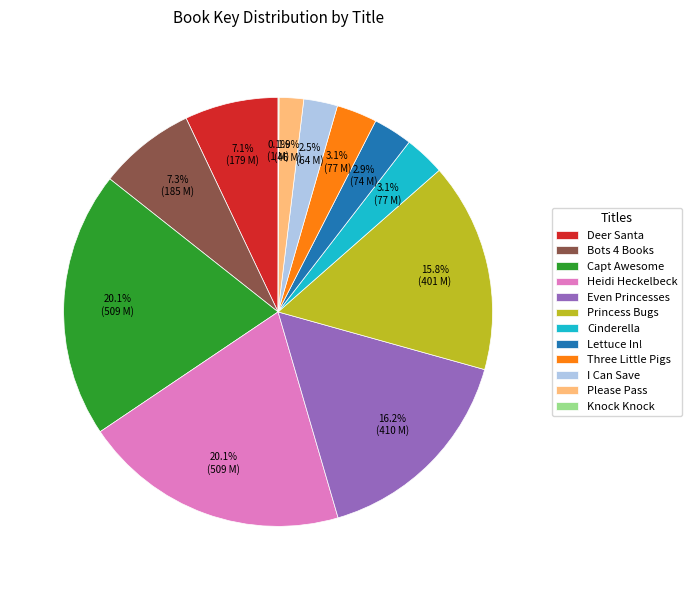

How much of the chart is everything except Three Little Pigs?

96.9%